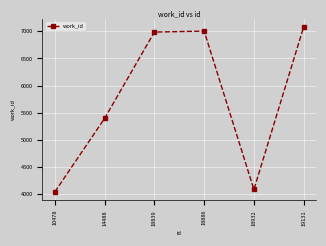

How many data points does each series have?

6